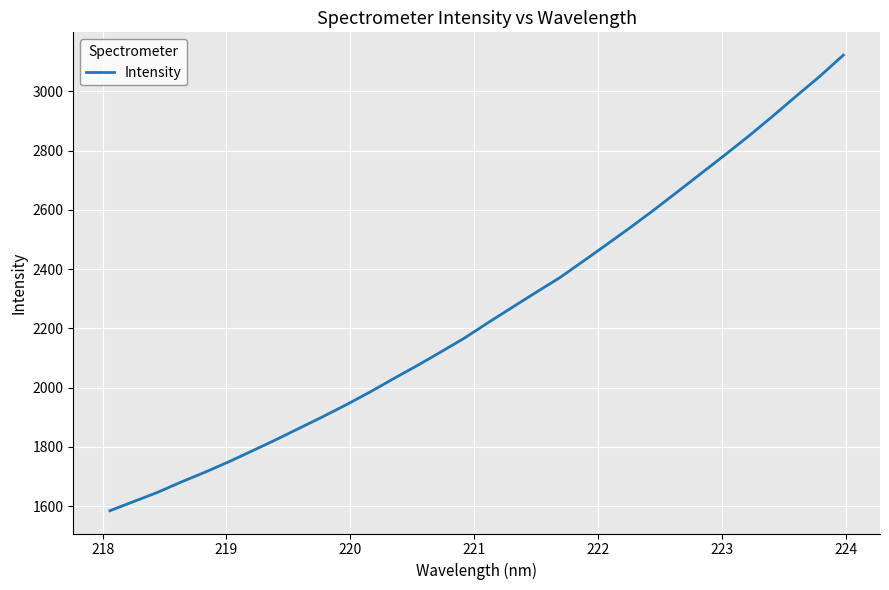

What is the minimum value shown in the chart?

1584.4